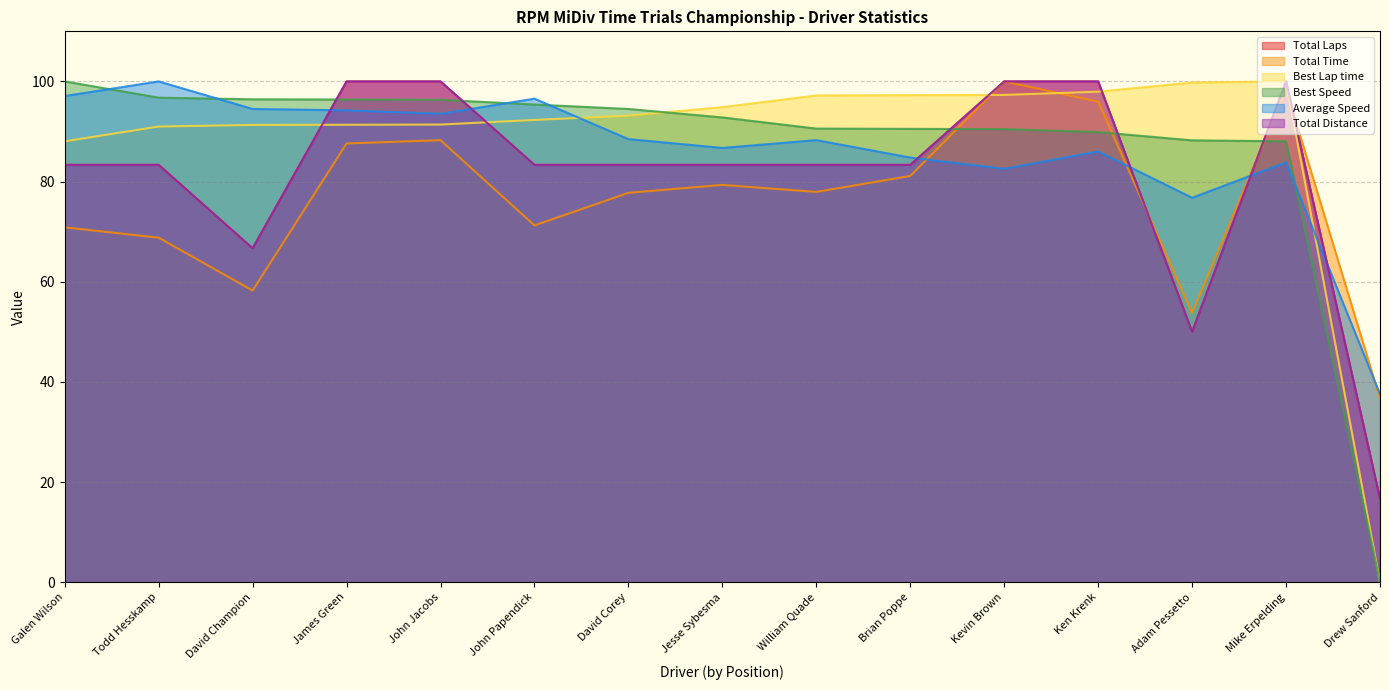

How many data points in Total Distance are less than 83?

3